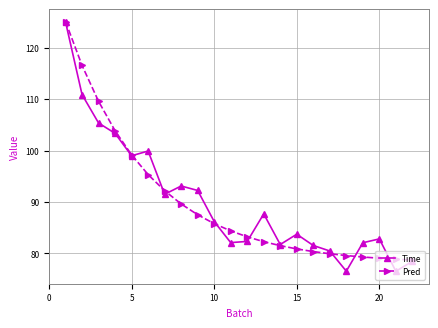

List the series in order of their overall mean, lowest first.

Pred, Time